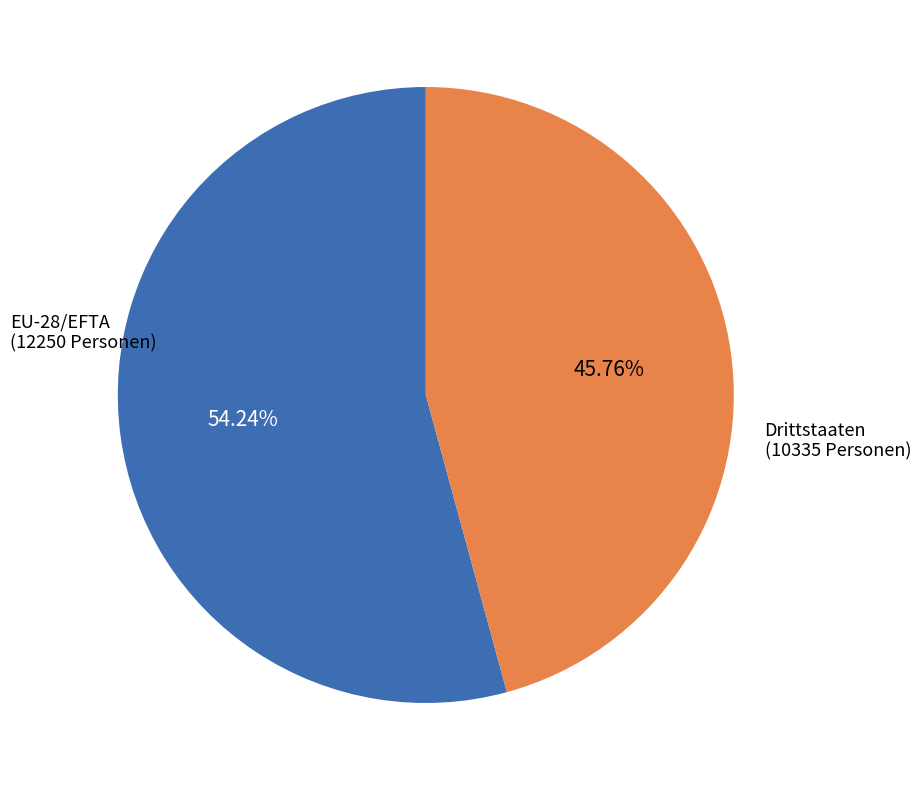

Does any single category account for the majority?

Yes